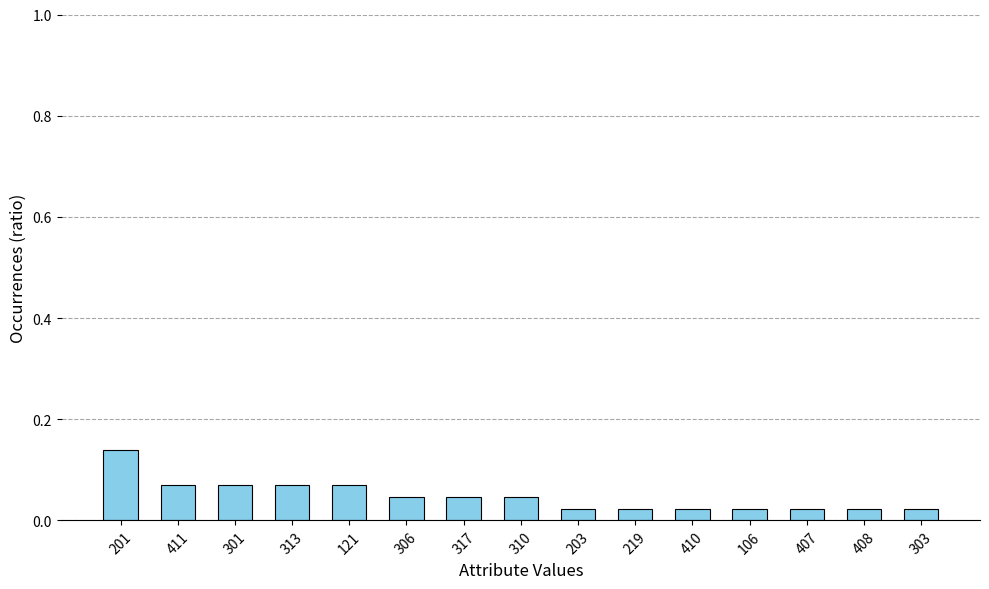

The chart shows a value of 0.0 at 411. True or false?

False